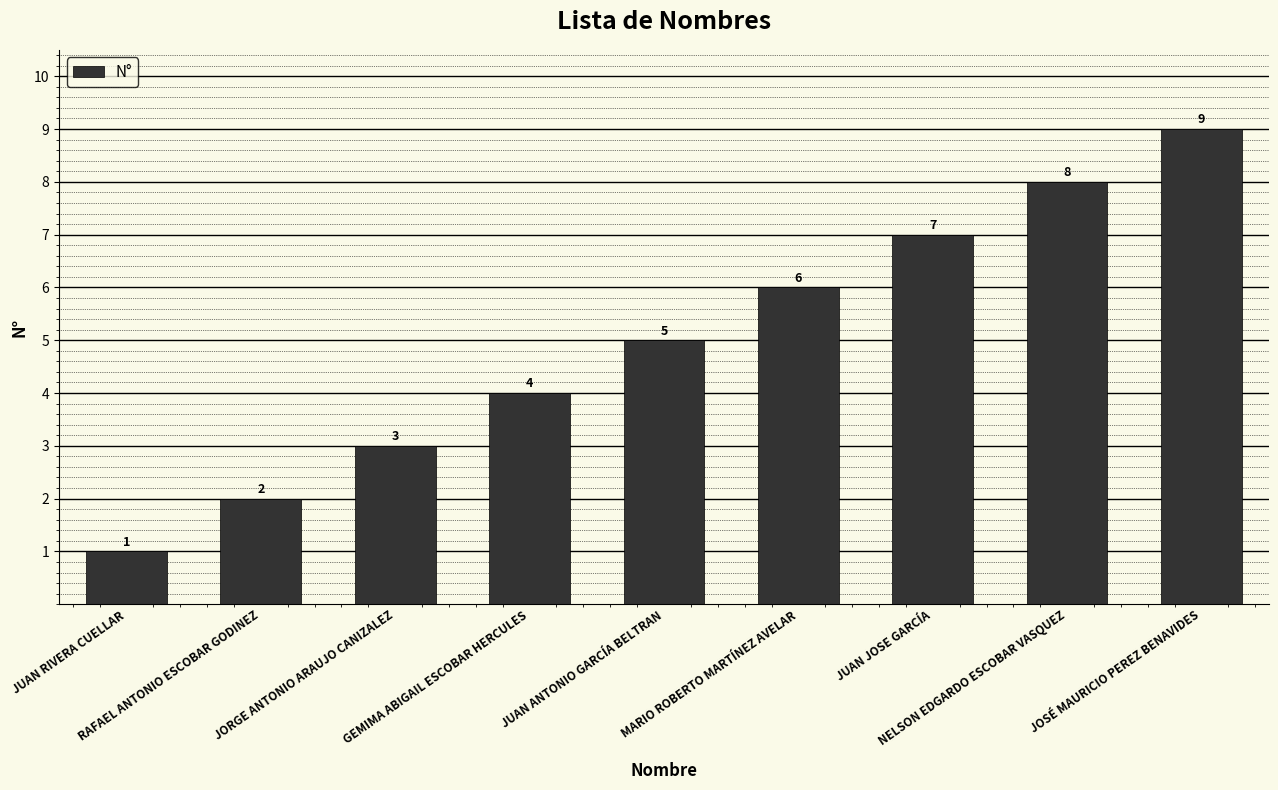

The value at JORGE ANTONIO ARAUJO CANIZALEZ is 3. True or false?

True